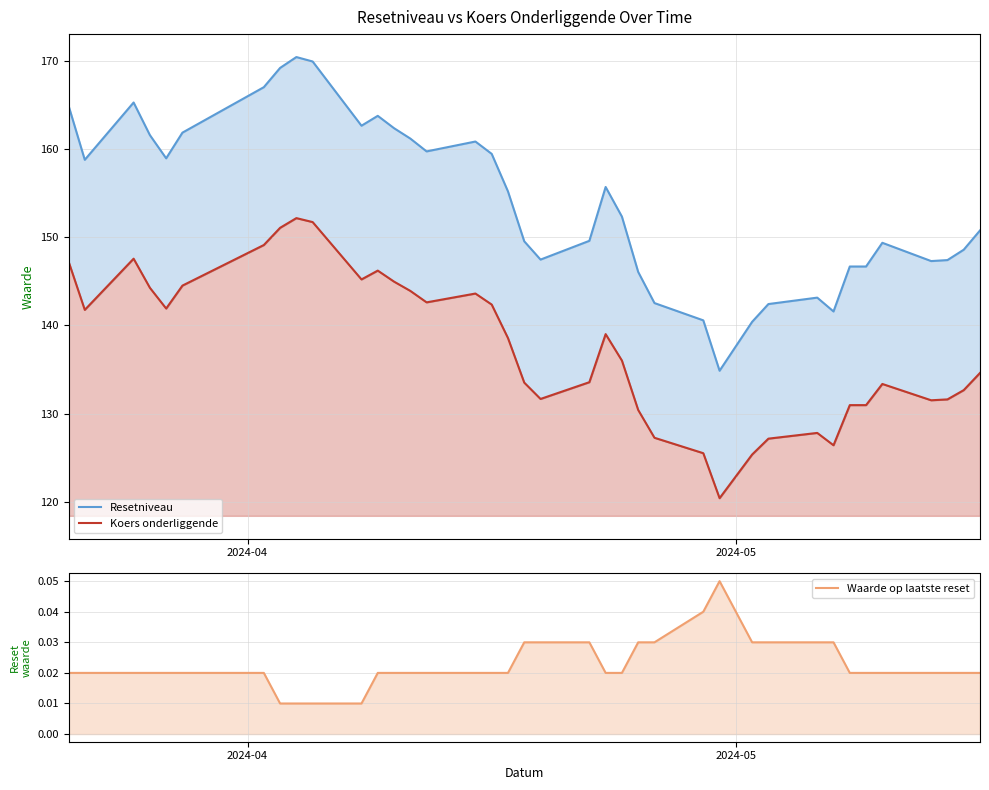

How many data points does each series have?

38